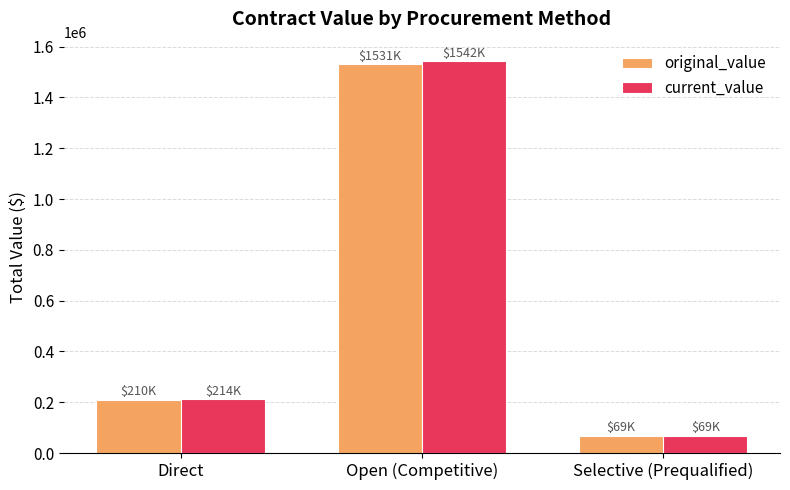

What is the sum of the current_value values at Direct and Open (Competitive)?

1755828.2